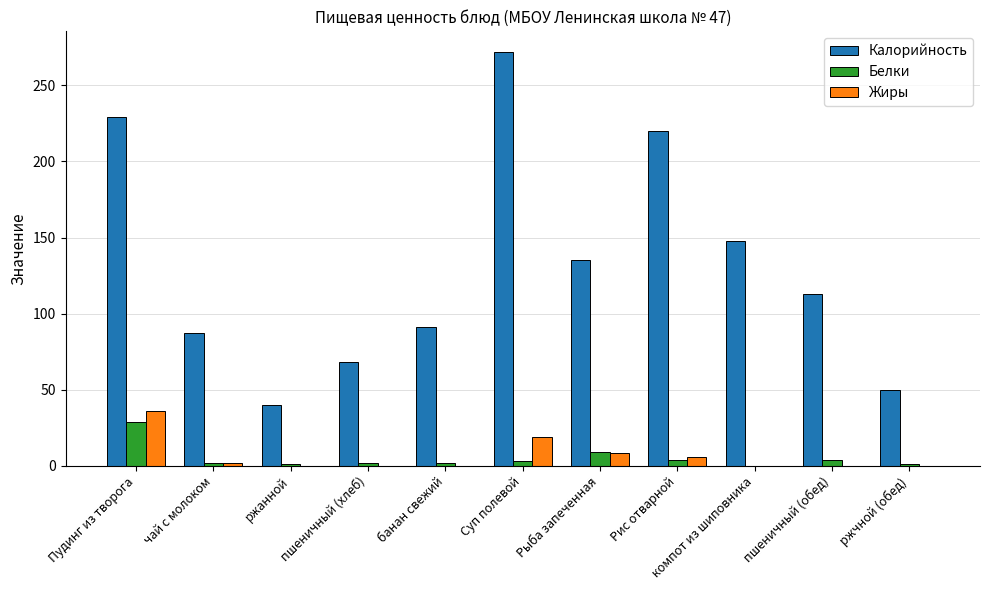

What is the maximum value for Жиры?

36